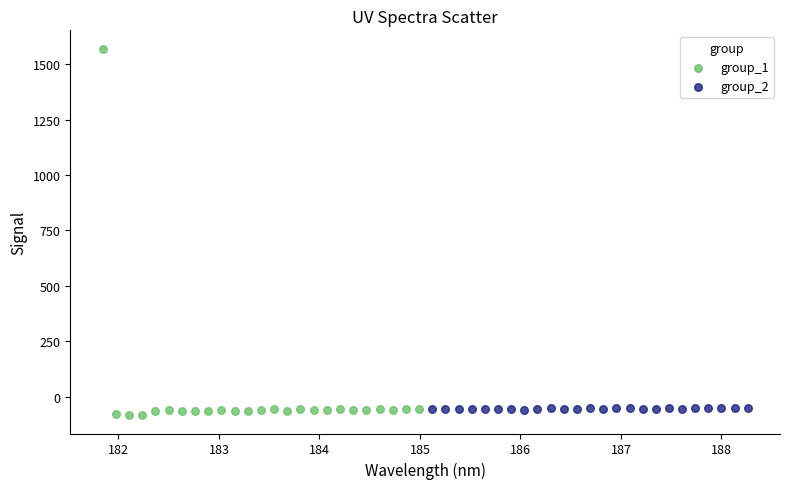

Which series has the largest Y range (max minus min)?

group_1